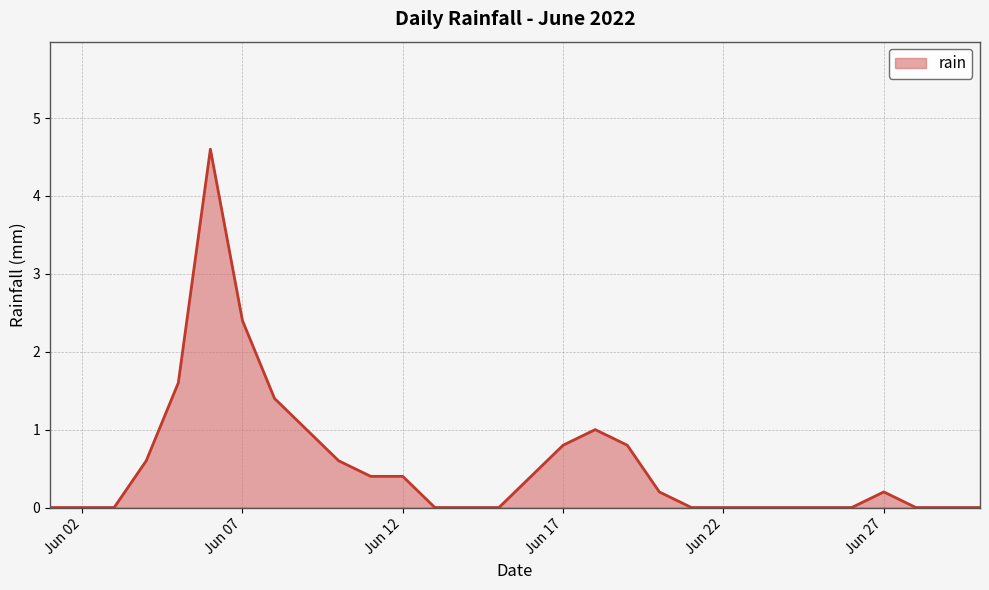

What is the difference between the maximum and minimum values?

4.6